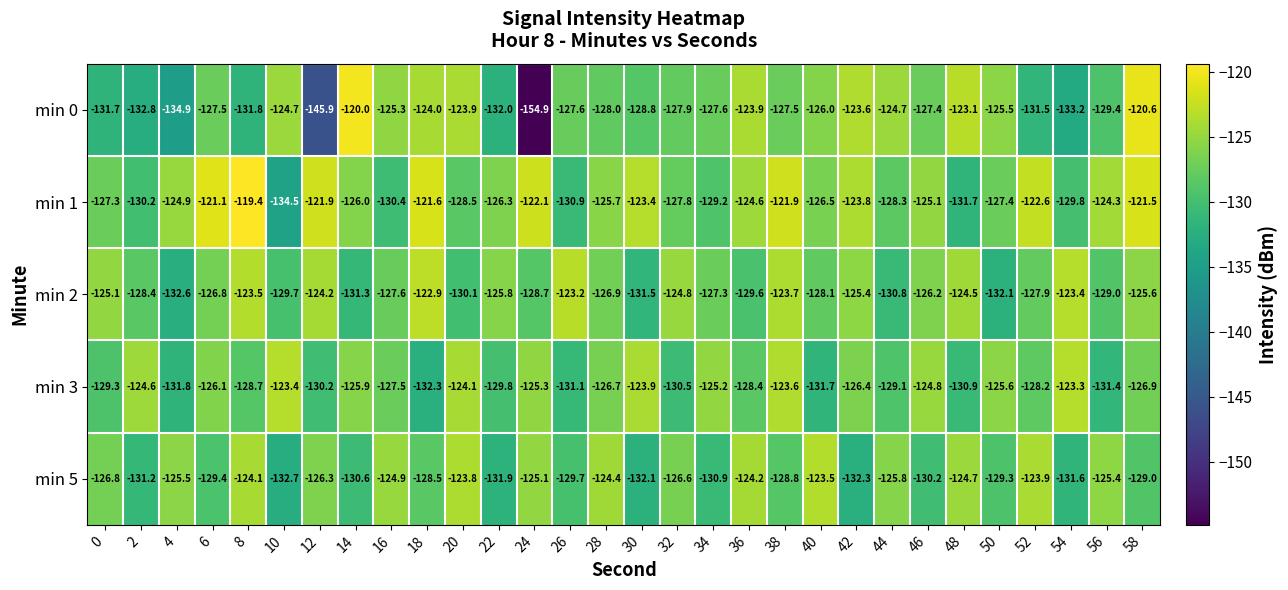

The min 1 series shows -43.4 at 28. True or false?

False